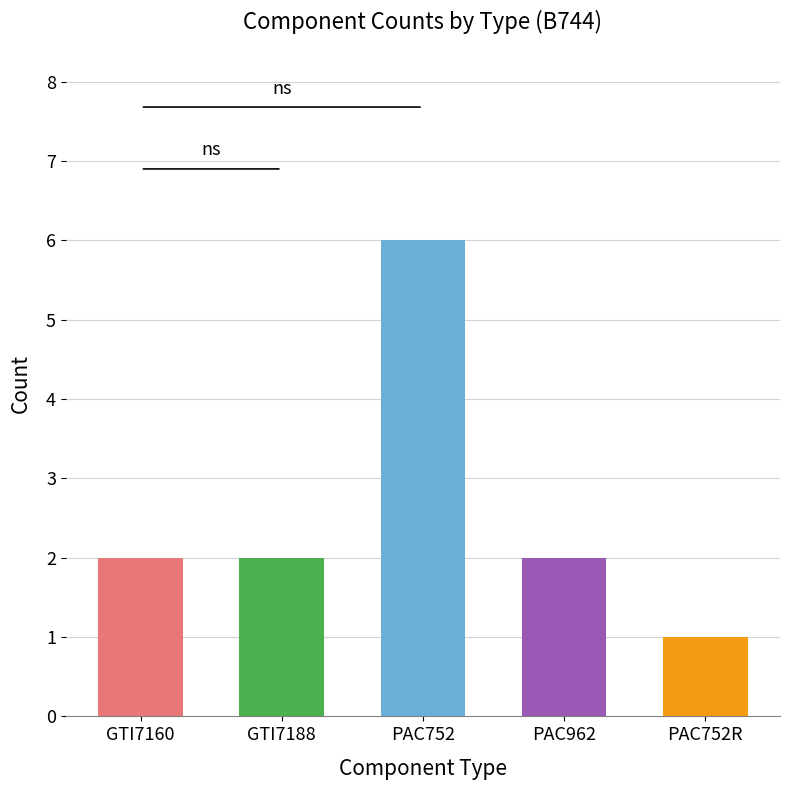

Does the chart contain any negative values?

No